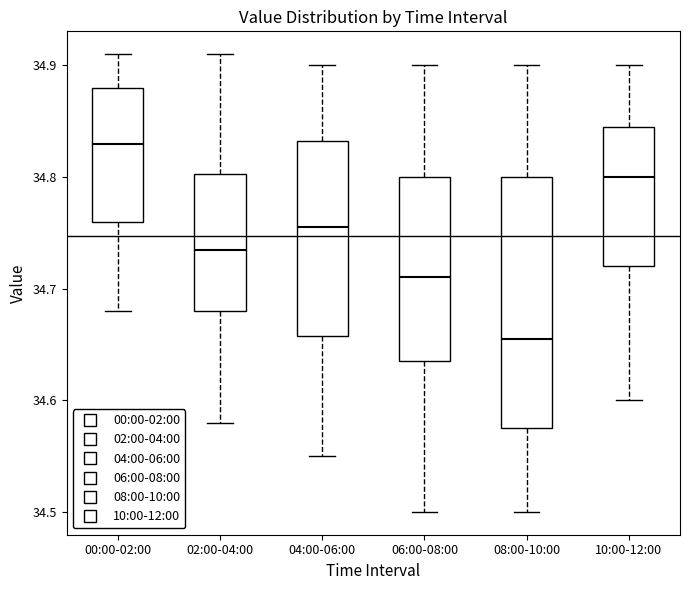

Which box's median line is the highest?

00:00-02:00